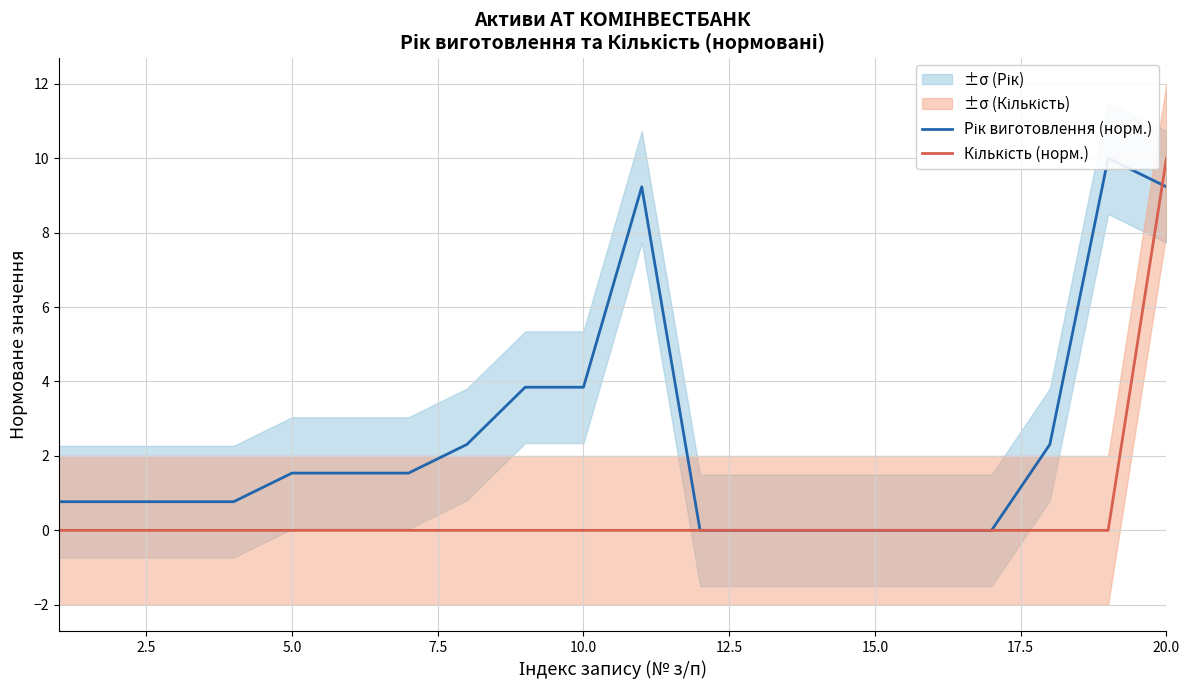

Reading left to right, transcribe all the data shown in this chart.

Рік виготовлення (норм.): 0.8	0.8	0.8	0.8	1.5	1.5	1.5	2.3	3.8	3.8	9.2	0.0	0.0	0.0	0.0	0.0	0.0	2.3	10.0	9.2
Кількість (норм.): 0.0	0.0	0.0	0.0	0.0	0.0	0.0	0.0	0.0	0.0	0.0	0.0	0.0	0.0	0.0	0.0	0.0	0.0	0.0	10.0